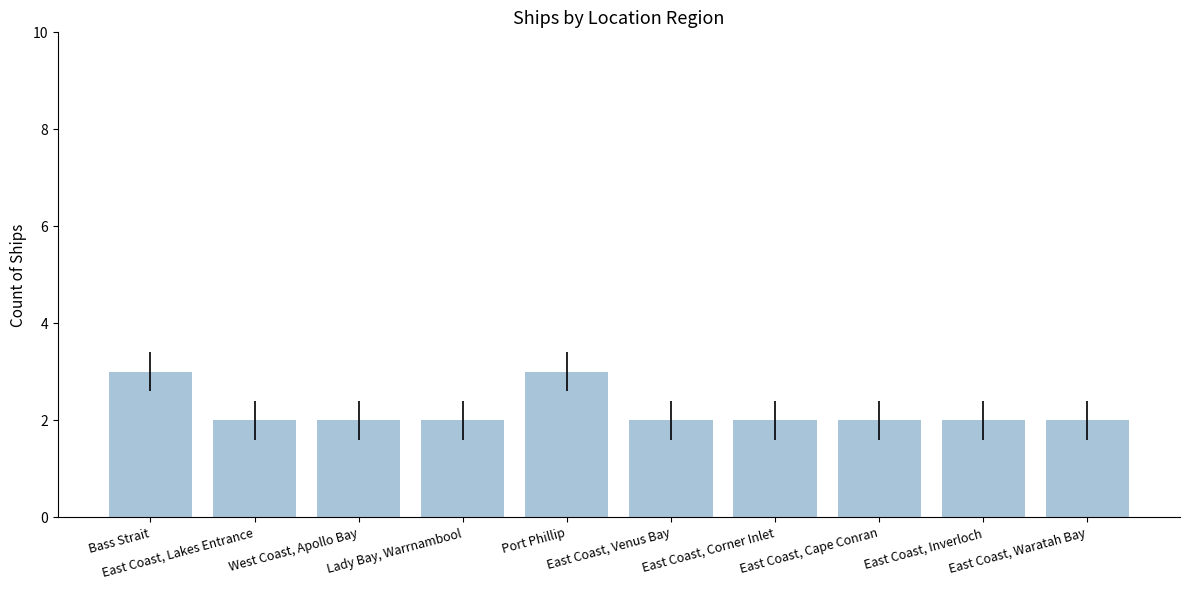

Is it true that the value at West Coast, Apollo Bay is 1?

False